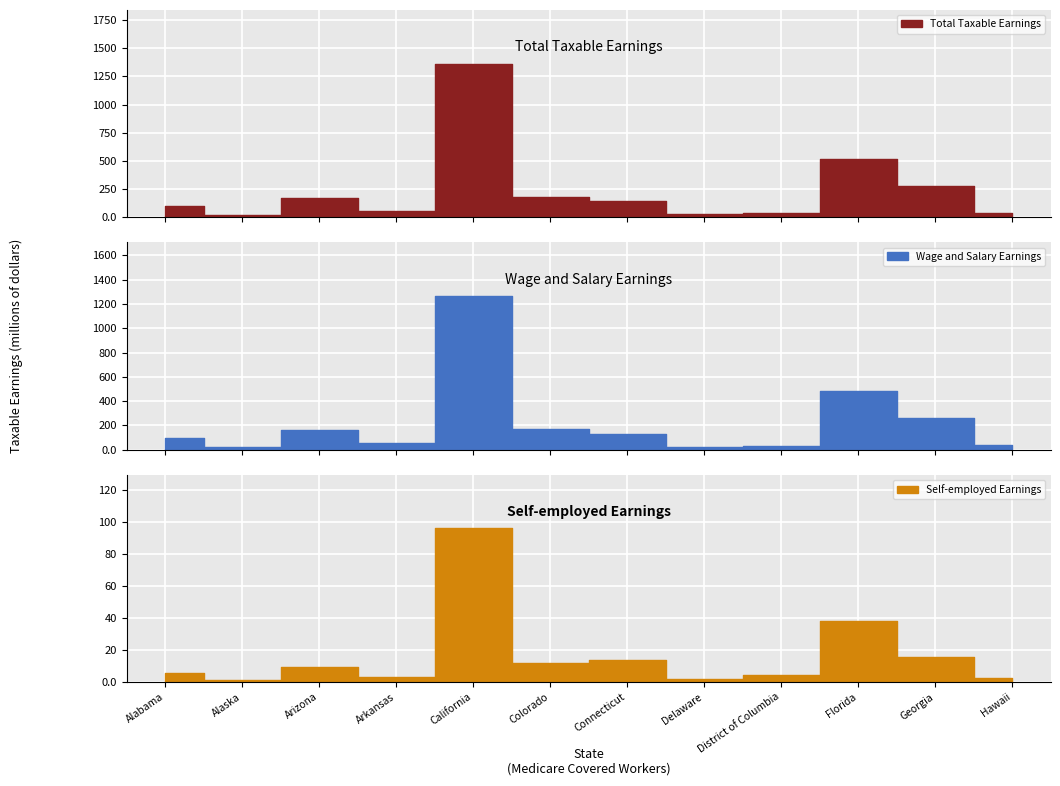

At which label is Self-employed Earnings closest to 48?

Florida